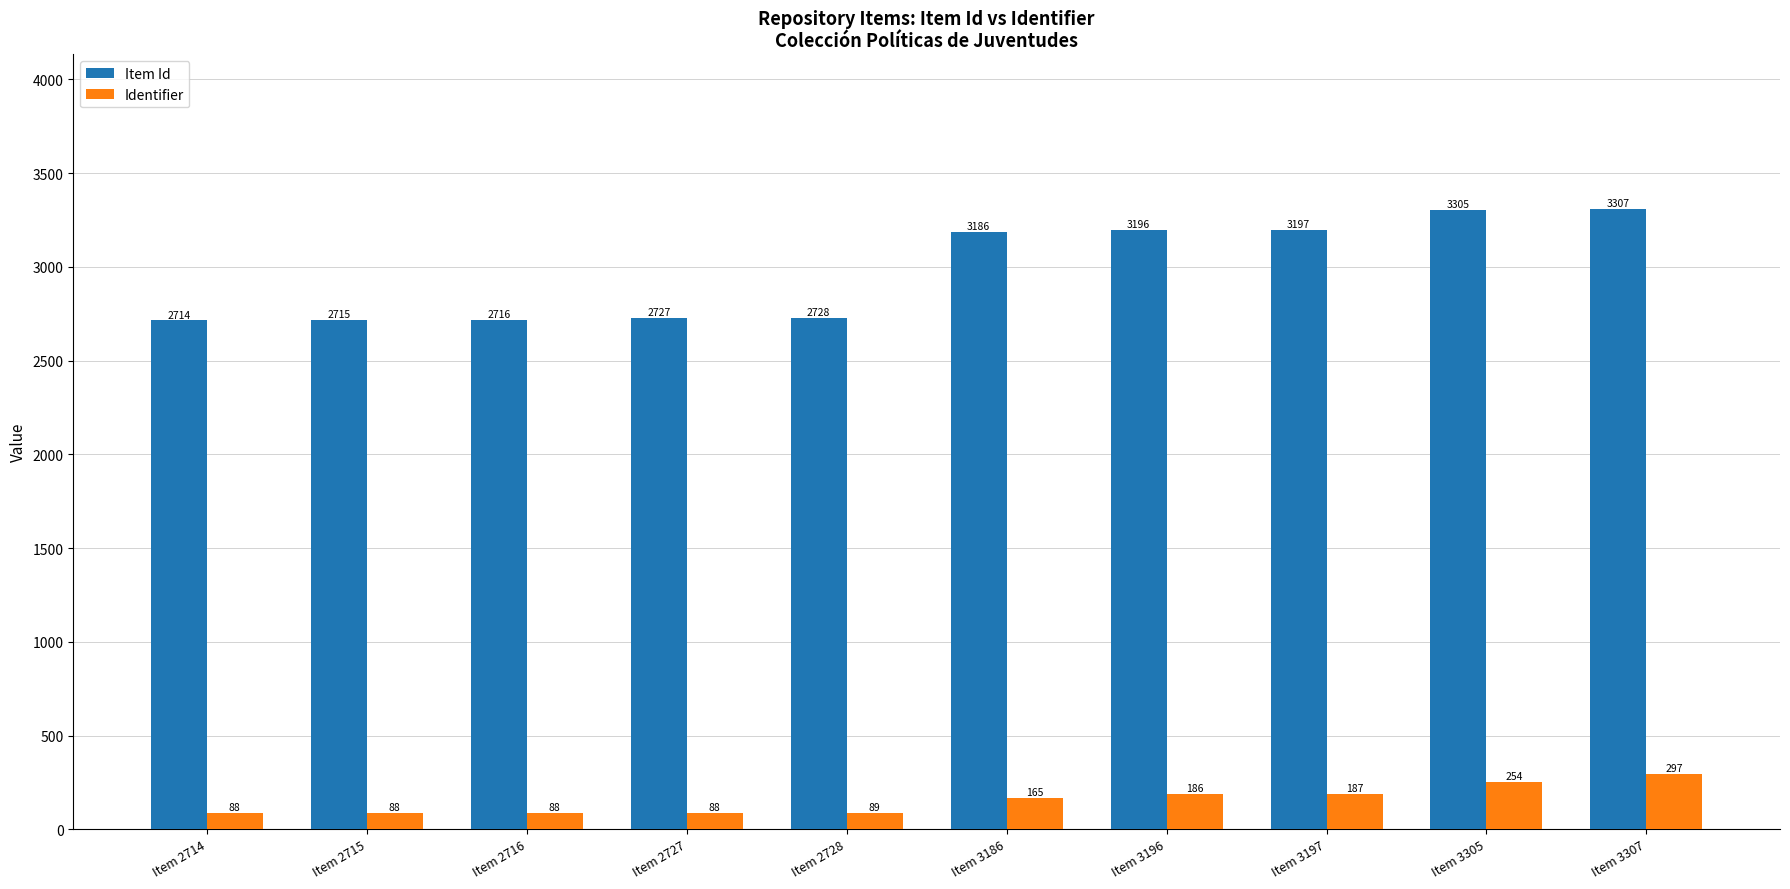

What is the value of the Item Id bar at the 7th from the left?

3196